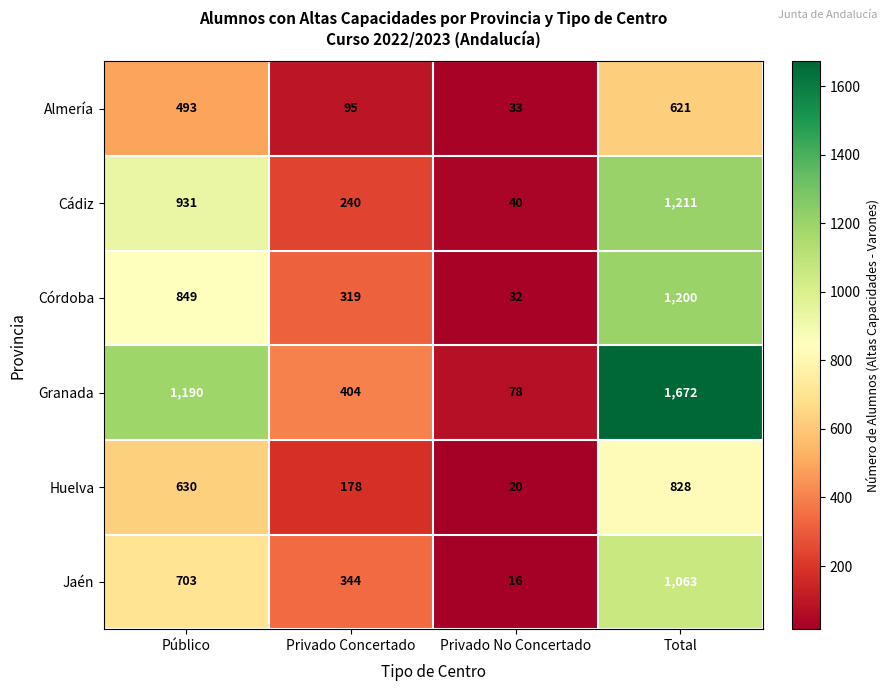

Reading right to left, transcribe all the data shown in this chart.

Almería: 621	33	95	493
Cádiz: 1211	40	240	931
Córdoba: 1200	32	319	849
Granada: 1672	78	404	1190
Huelva: 828	20	178	630
Jaén: 1063	16	344	703